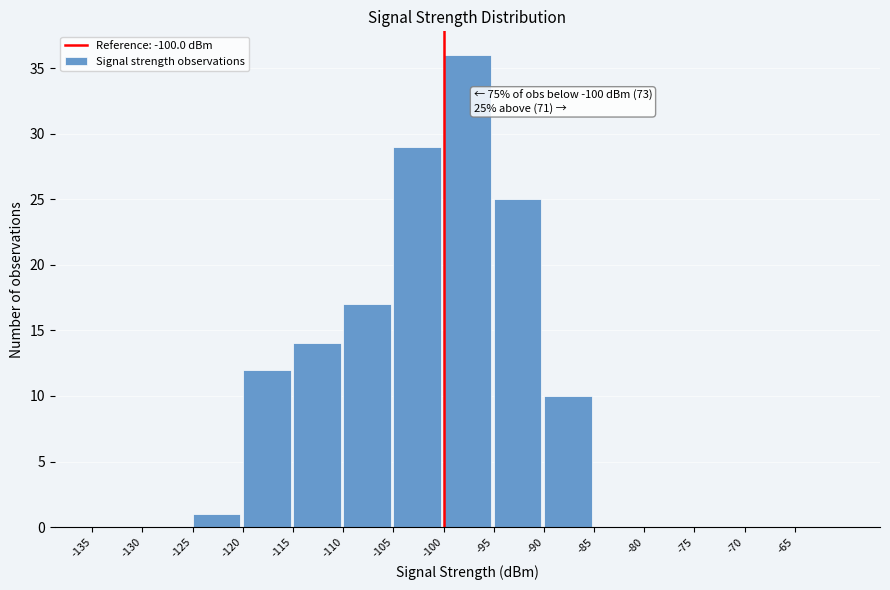

Over which range of the x-axis is the bar tallest?

-100 to -95